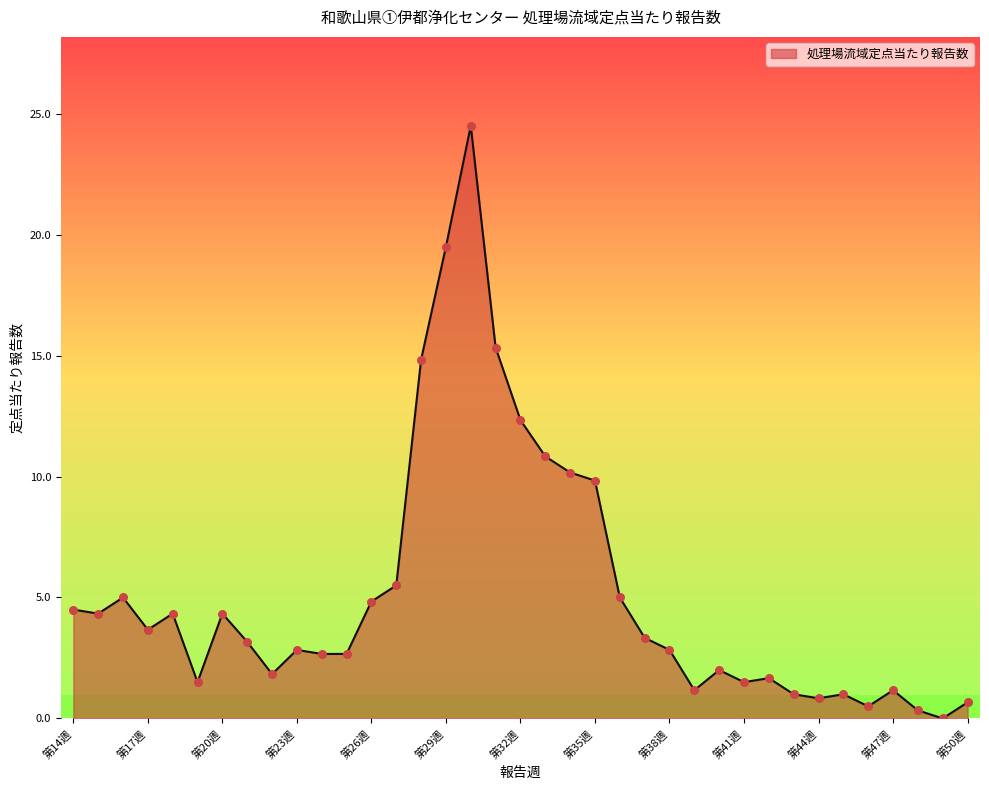

What is the difference between the maximum and minimum values?

24.5